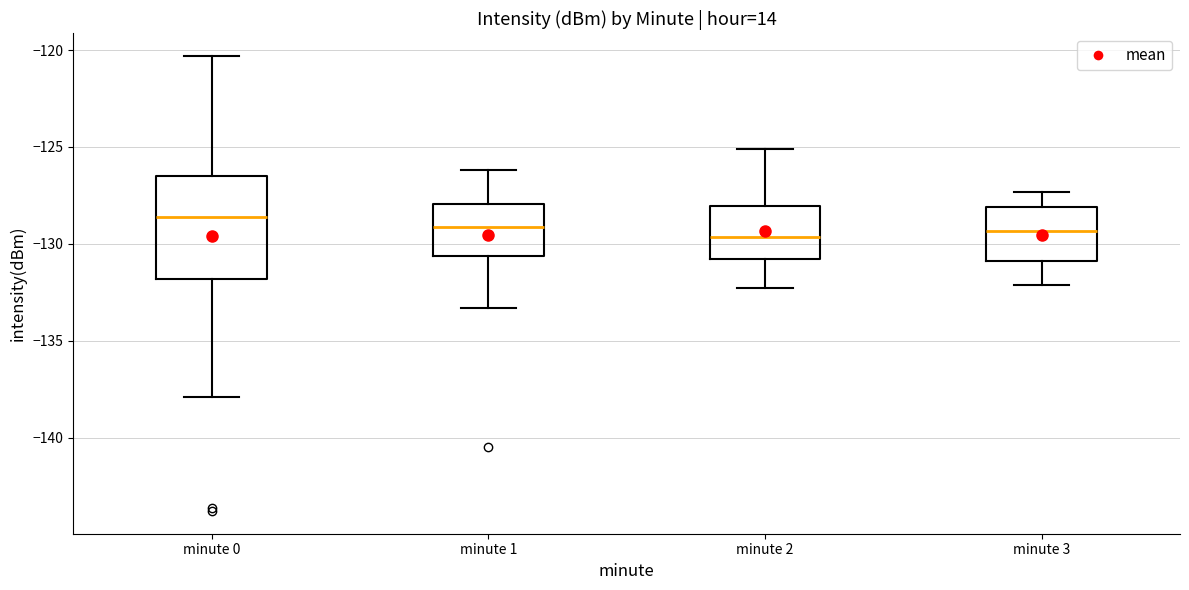

Where does the lower whisker of the box for minute 1 end on the y-axis? The values are not printed on the chart, so give them approximately, as read against the axis.

-133.5